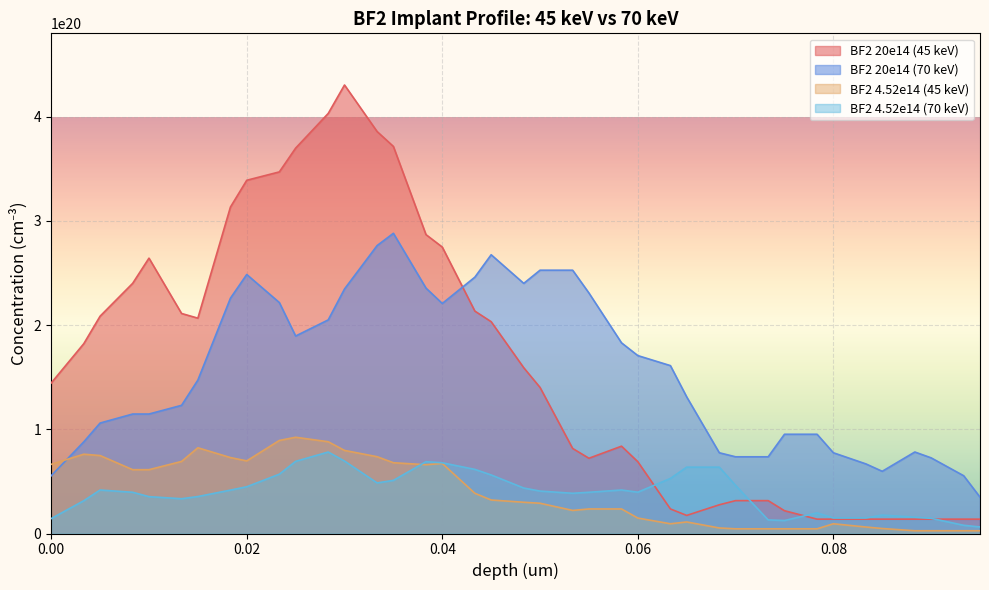

What is the difference between the maximum and minimum values in the BF2 4.52e14 (70 keV) series?

71924110000000000000